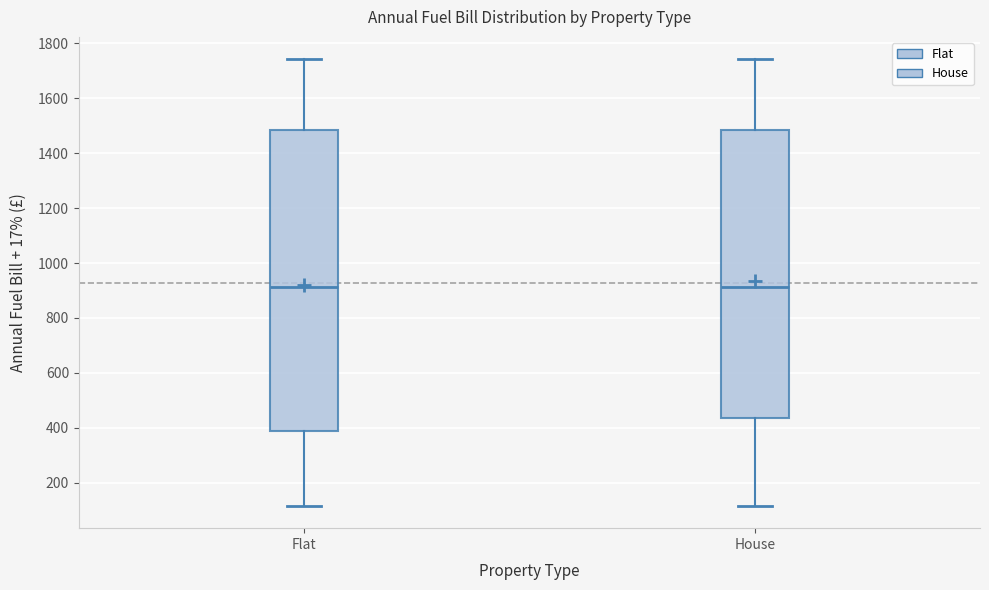

Reading left to right, read every box against the y-axis: the position of its median line, the range the box covers, and the ends of its whiskers. The values are not printed on the chart, so give them approximately, as read against the axis.

Flat: median 920, box 380 to 1480, whiskers 120 to 1740
House: median 920, box 440 to 1480, whiskers 120 to 1740